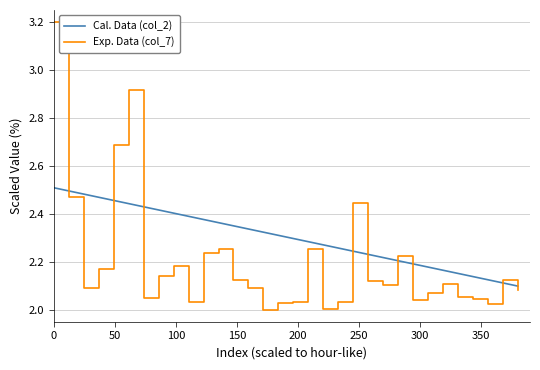

The value at 5 is 1.3. True or false?

False